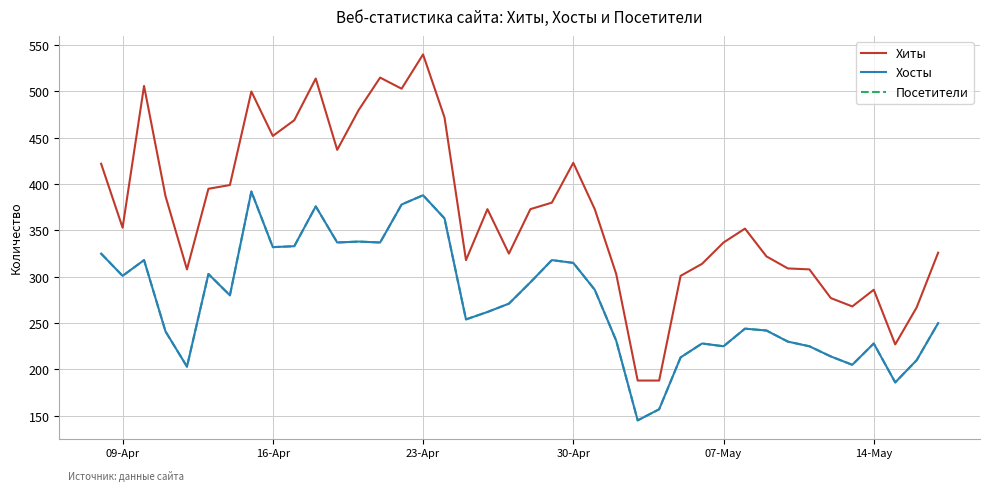

True or false: Хосты and Посетители cross at least once.

False